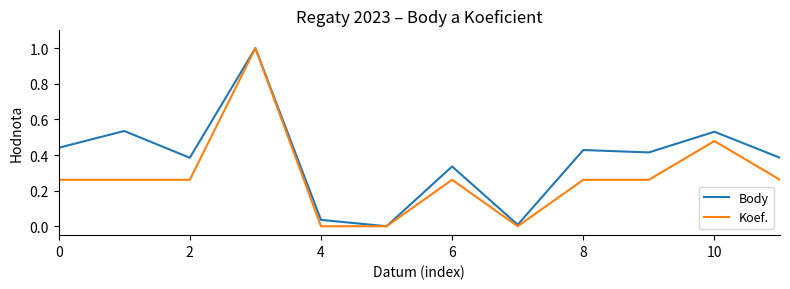

Which series has the largest total across all categories?

Body